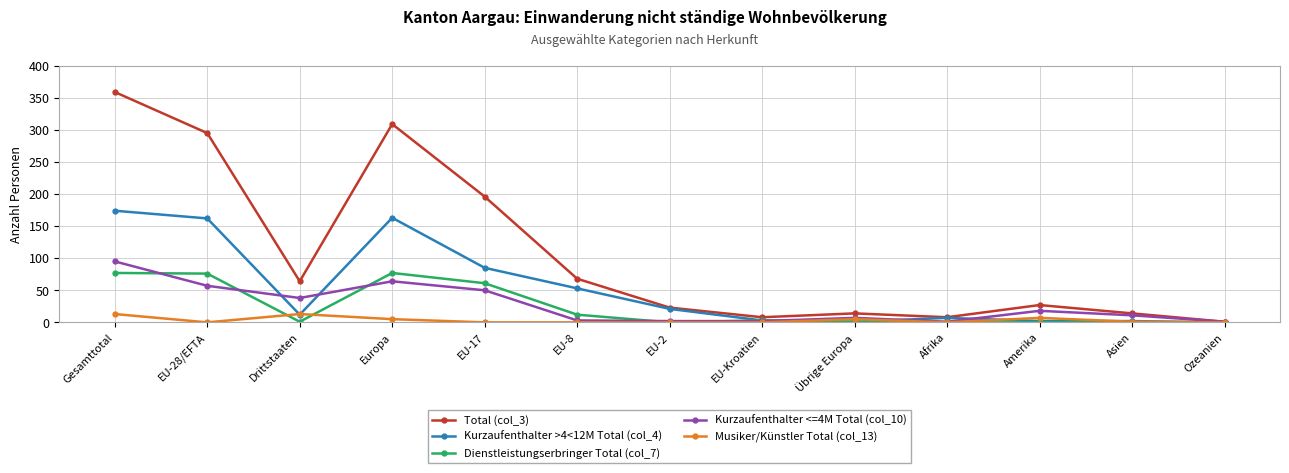

How many data points does each series have?

13